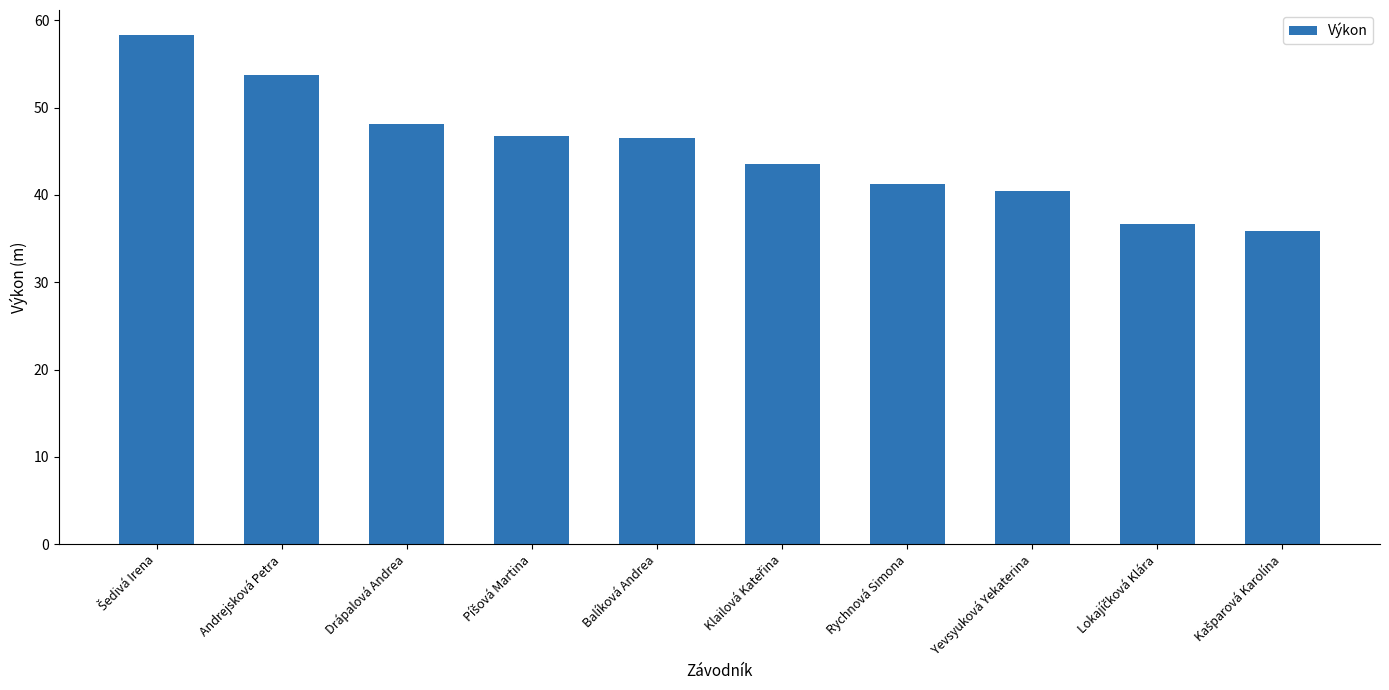

Are the bars horizontal?

No